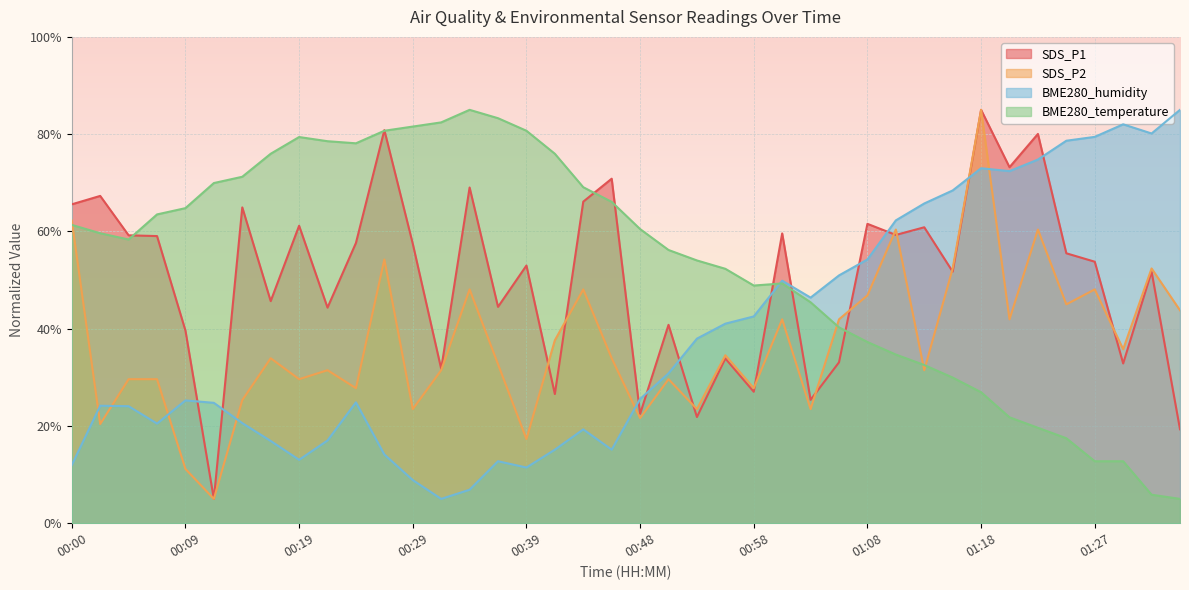

Which category has the lowest value in the BME280_humidity series?

00:31